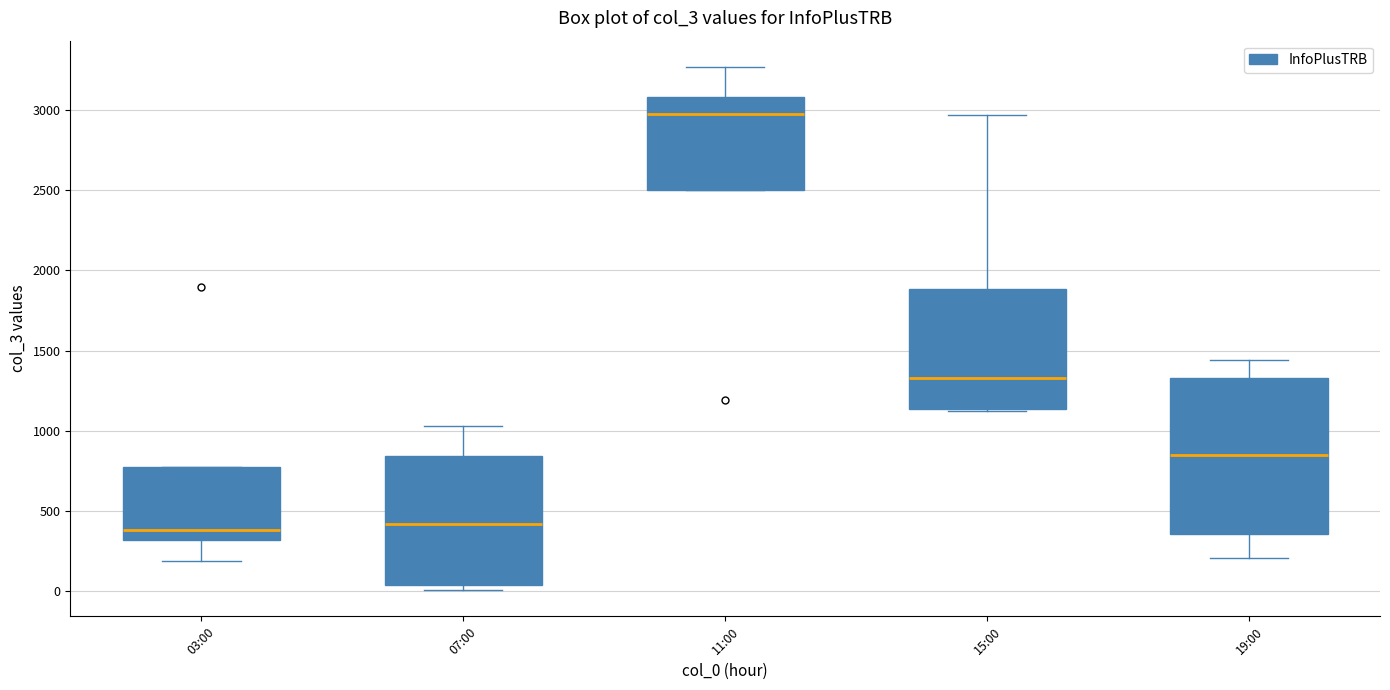

Reading left to right, transcribe this box plot: for each box, give where its median line is, the range the box spans, and where its two whiskers end, as read against the y-axis. The values are not printed on the chart, so give them approximately, as read against the axis.

03:00: median 400, box 300 to 800, whiskers 200 to 800
07:00: median 400, box 50 to 850, whiskers 0 to 1050
11:00: median 3000, box 2500 to 3100, whiskers 2500 to 3250
15:00: median 1350, box 1150 to 1900, whiskers 1100 to 2950
19:00: median 850, box 350 to 1350, whiskers 200 to 1450